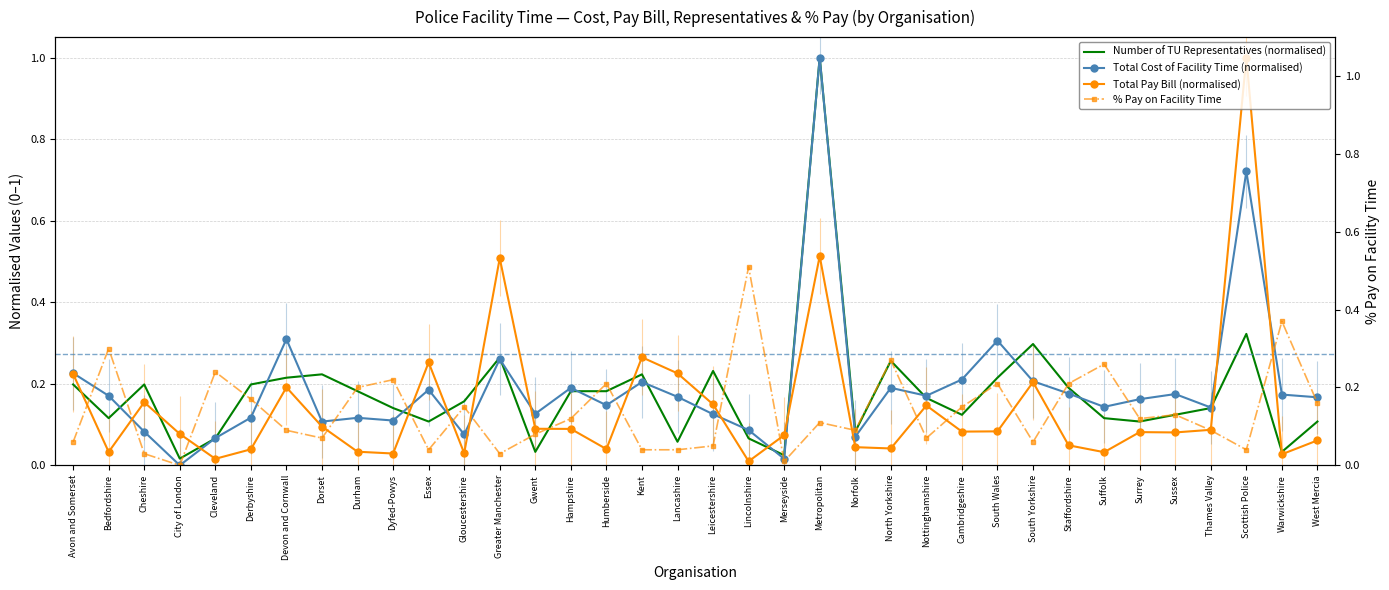

List the series in order of their peak value, lowest first.

% Pay on Facility Time, Total Cost of Facility Time (normalised), Total Pay Bill (normalised), Number of TU Representatives (normalised)